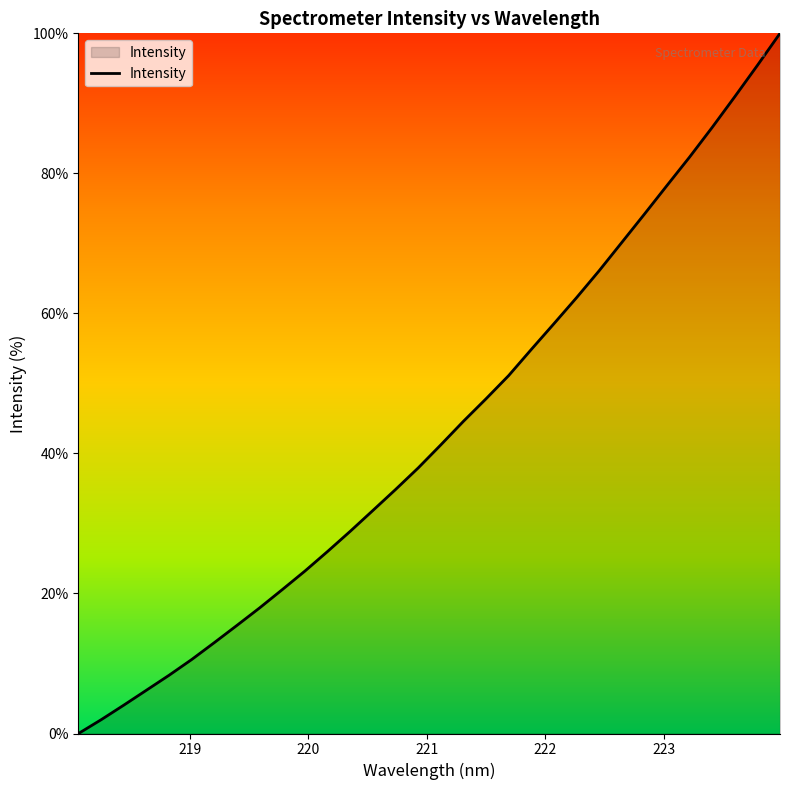

What is the greatest value displayed?

100.0